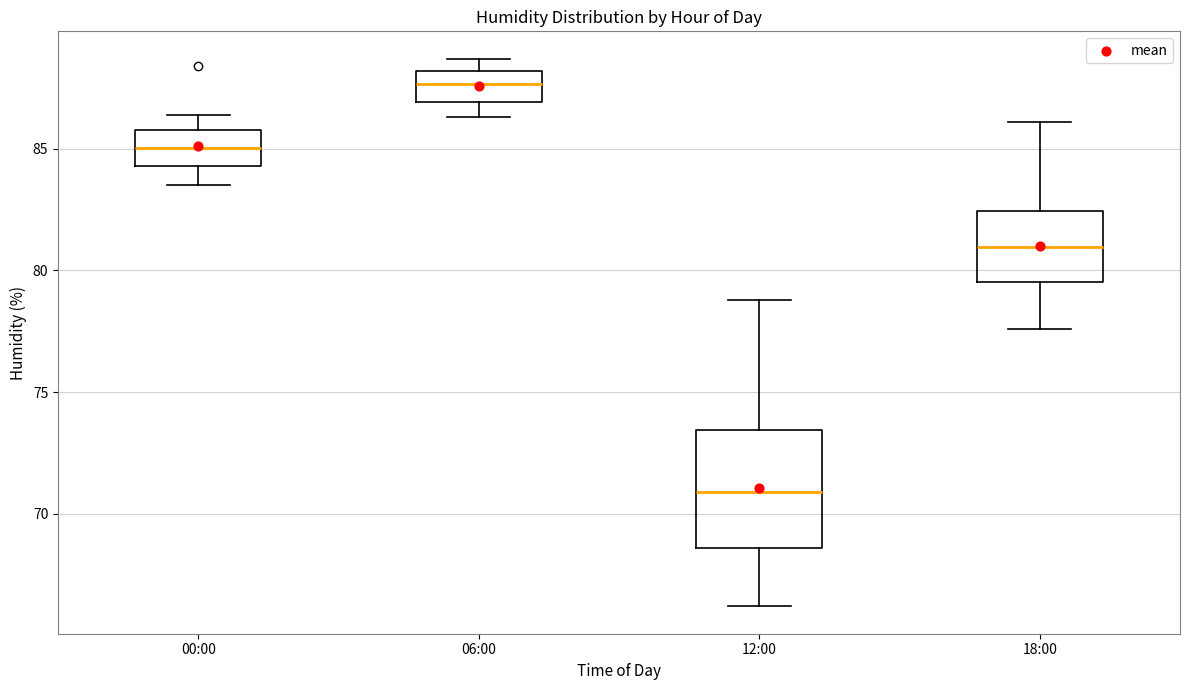

Which box has the highest median line?

06:00